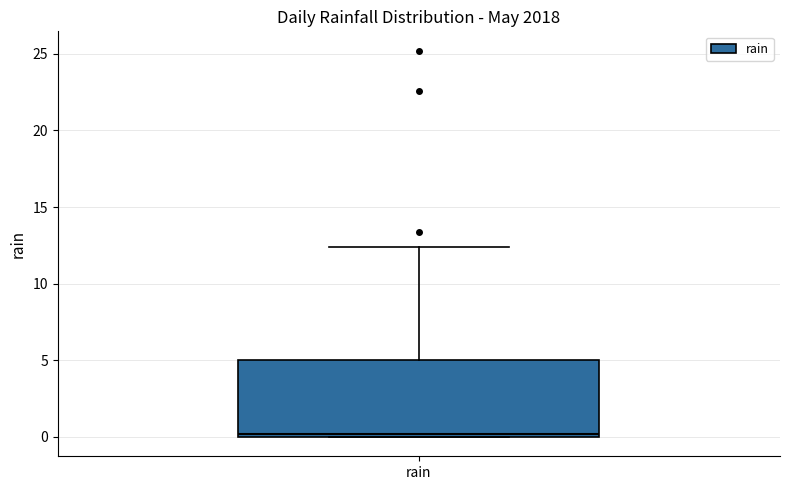

Where is the upper edge of the box for rain on the y-axis? The values are not printed on the chart, so give them approximately, as read against the axis.

5.0